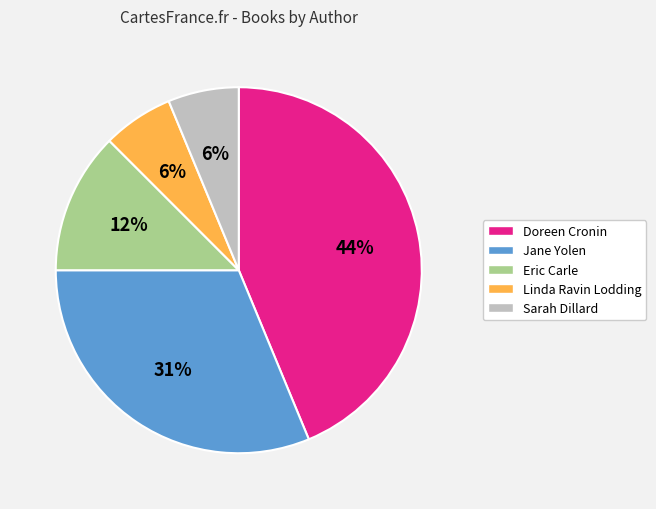

Is there a majority slice in this chart?

No